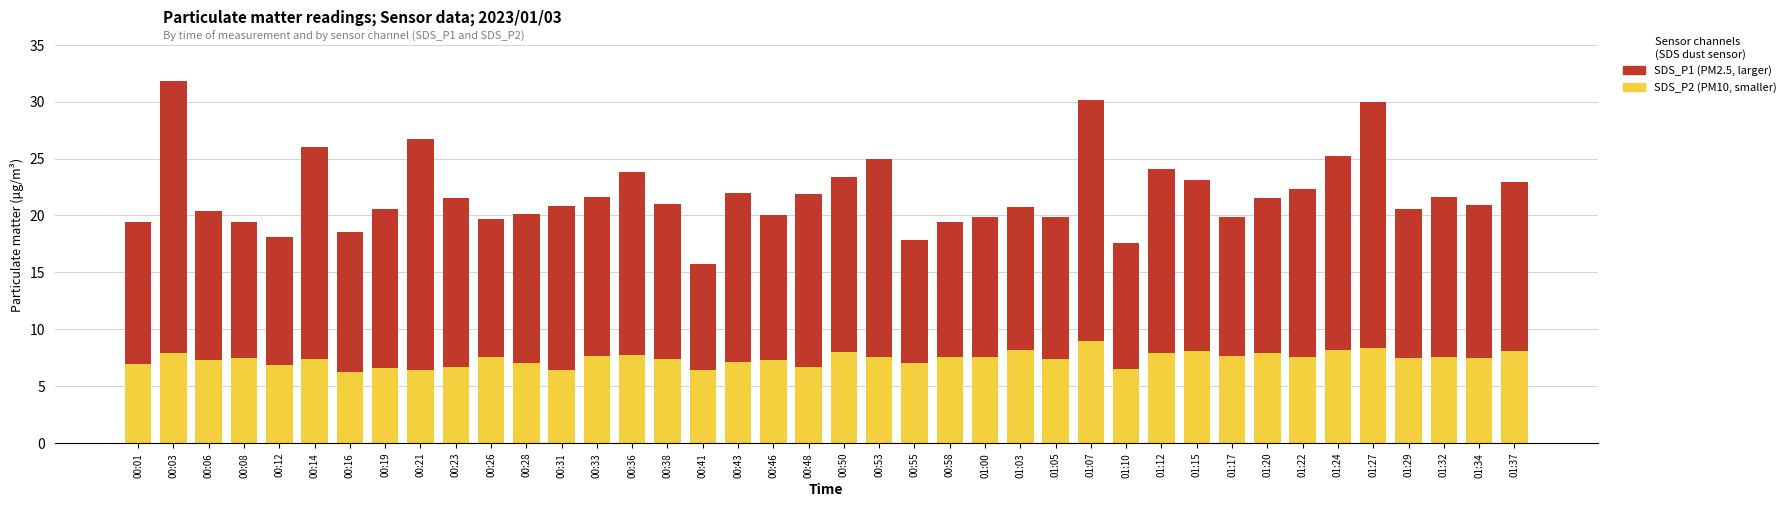

What is the total value across all series at 01:24?

25.3